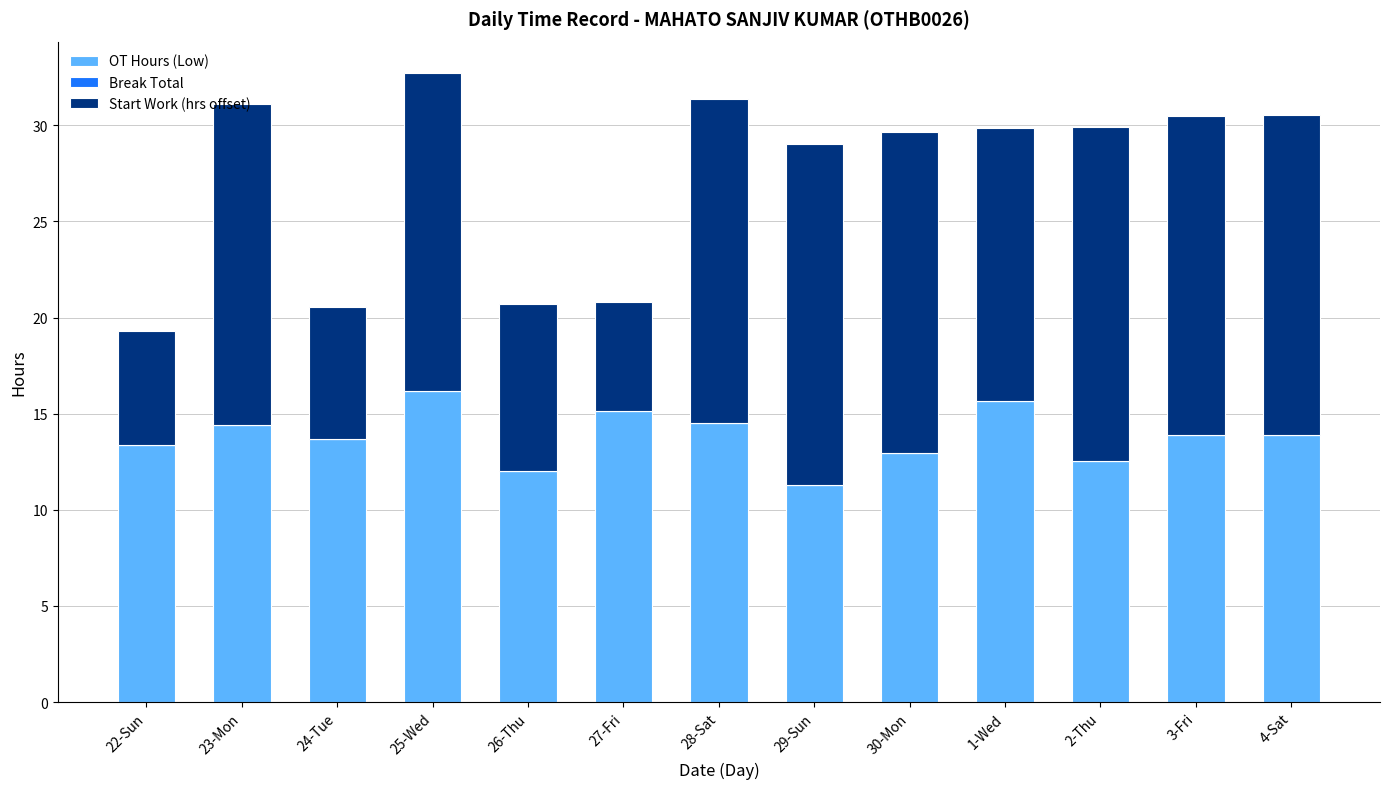

The OT Hours (Low) series shows 13.9 at 3-Fri. True or false?

True